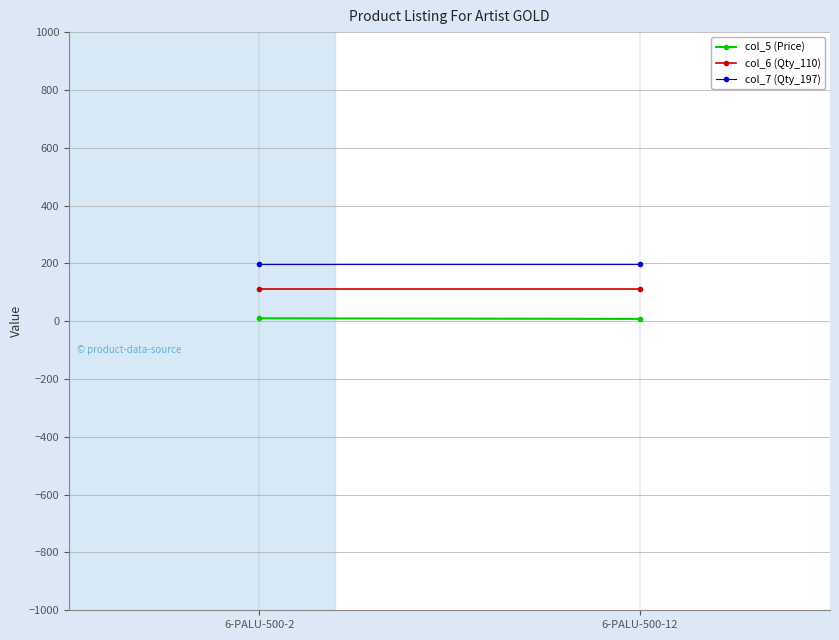

What is the approximate value of col_5 (Price) at 6-PALU-500-2?

10.0